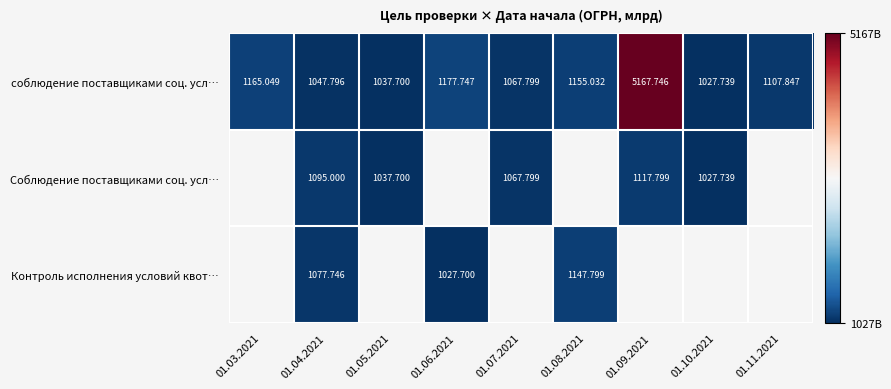

How many categories are shown in the chart?

9